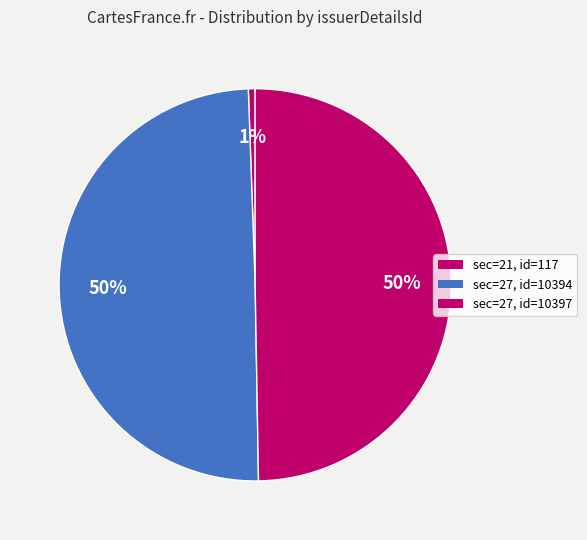

How many segments does this pie chart have?

3